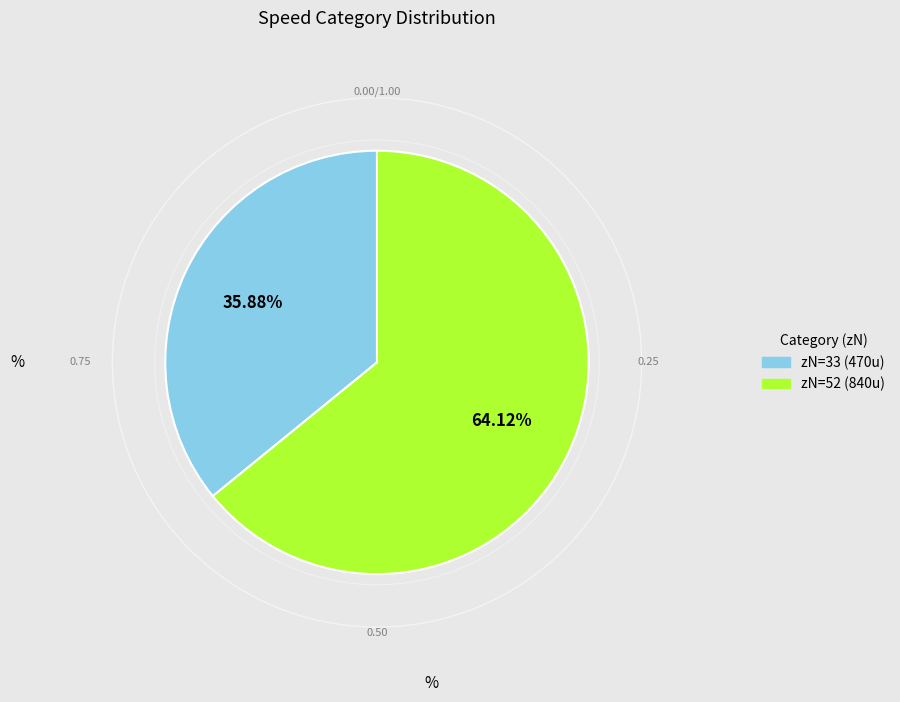

Is there a majority slice in this chart?

Yes